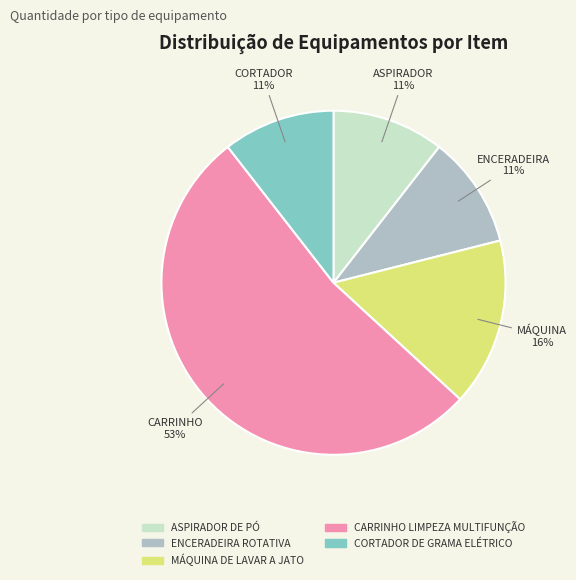

To the nearest percent, what is the combined percentage of ENCERADEIRA ROTATIVA and MÁQUINA DE LAVAR A JATO?

26%